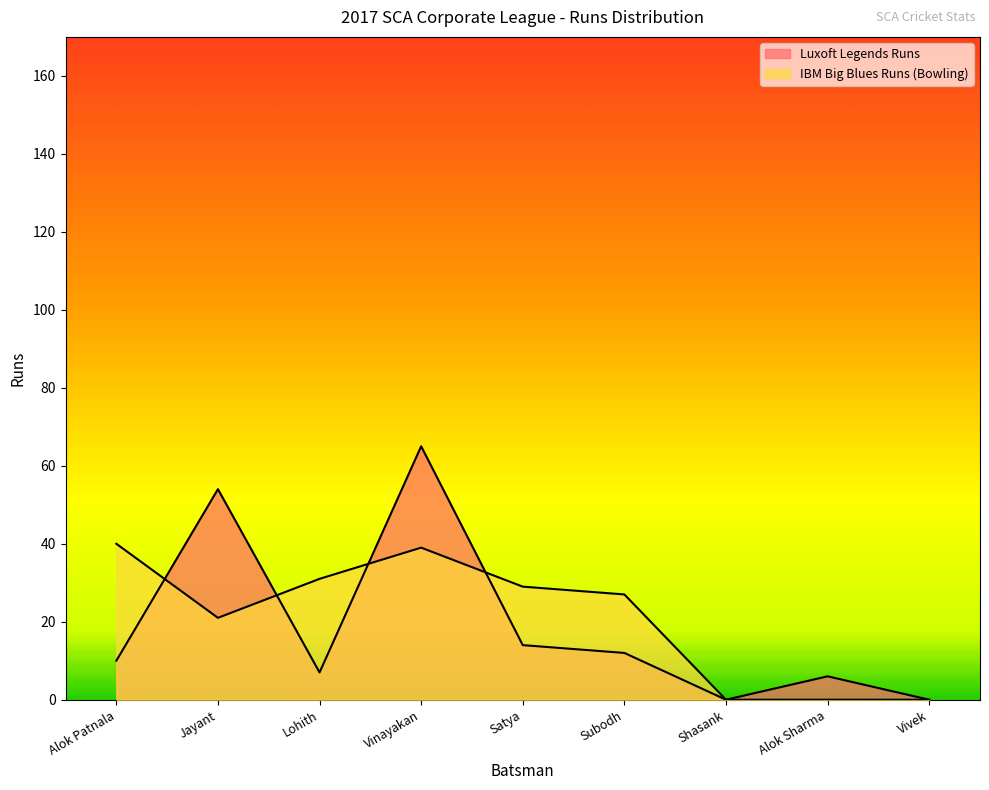

What is the highest value of the IBM Big Blues Runs (Bowling) series?

40